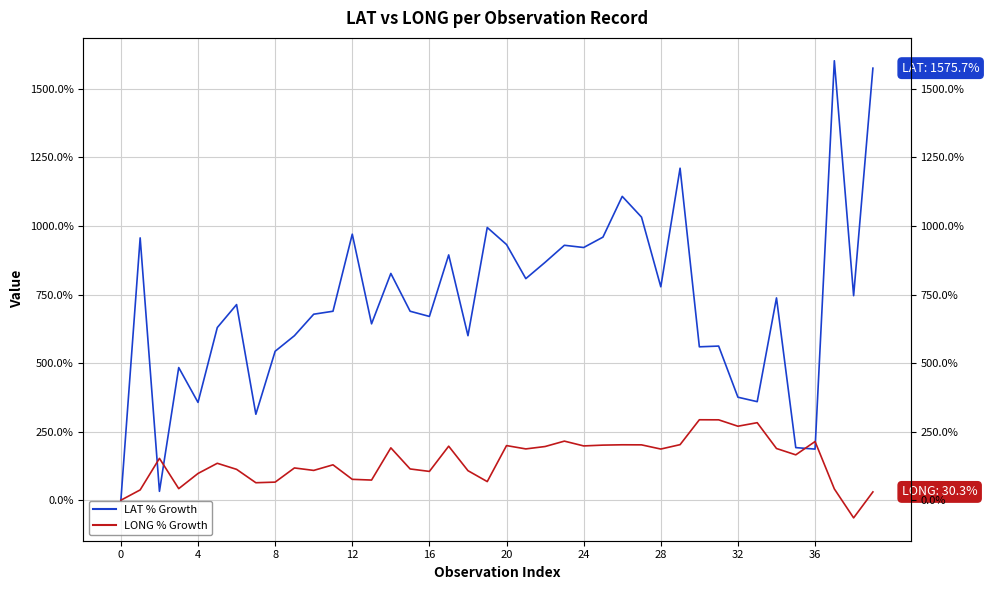

What is the value of the LONG % Growth point at the 15th from the left?

191.0